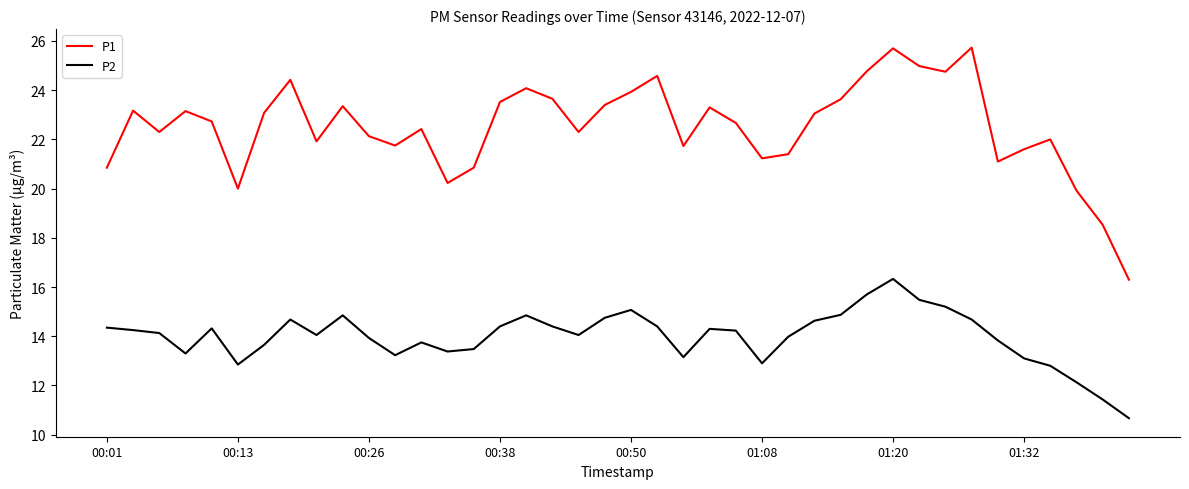

Which series has the largest total across all categories?

P1